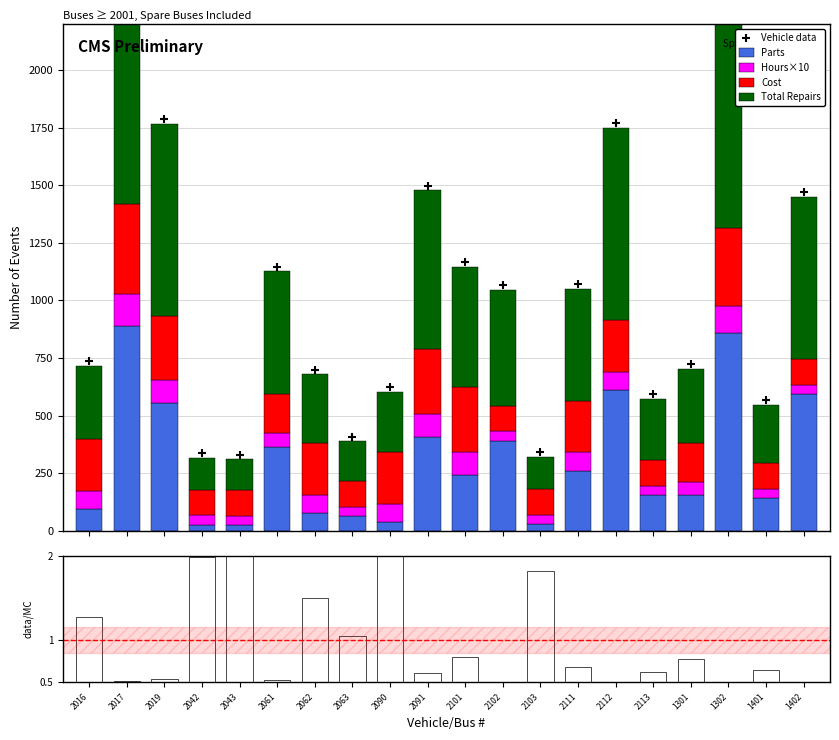

Which series has the widest spread of Y values?

Vehicle data